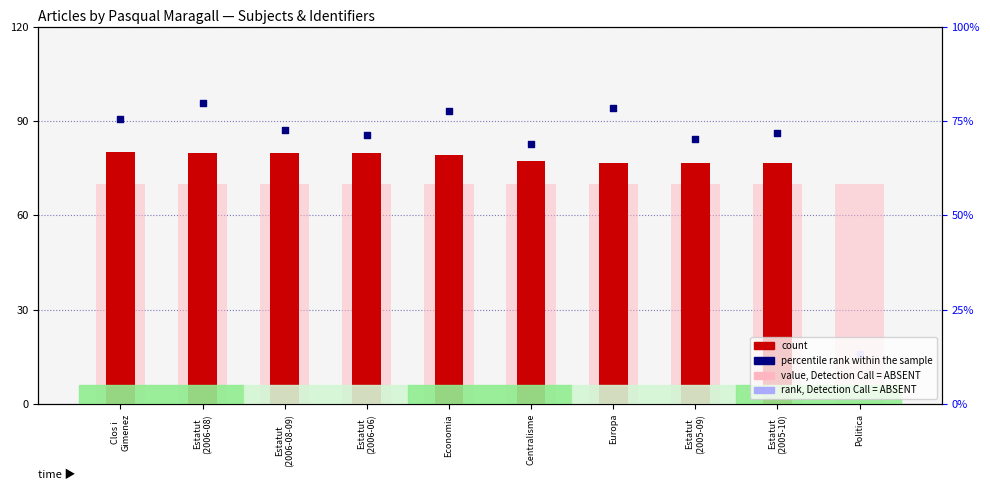

Which series reaches the minimum Y coordinate?

count